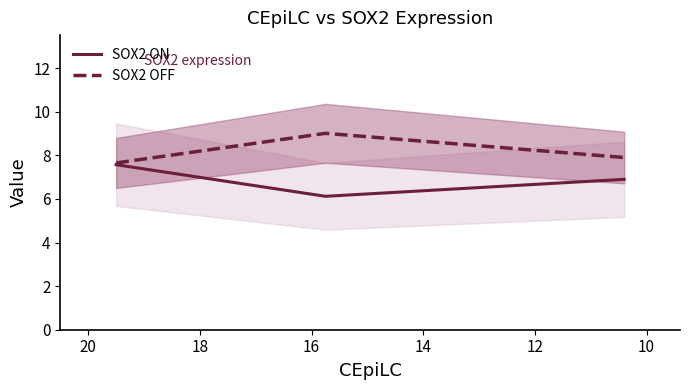

Is this an area chart (filled region under the line)?

No